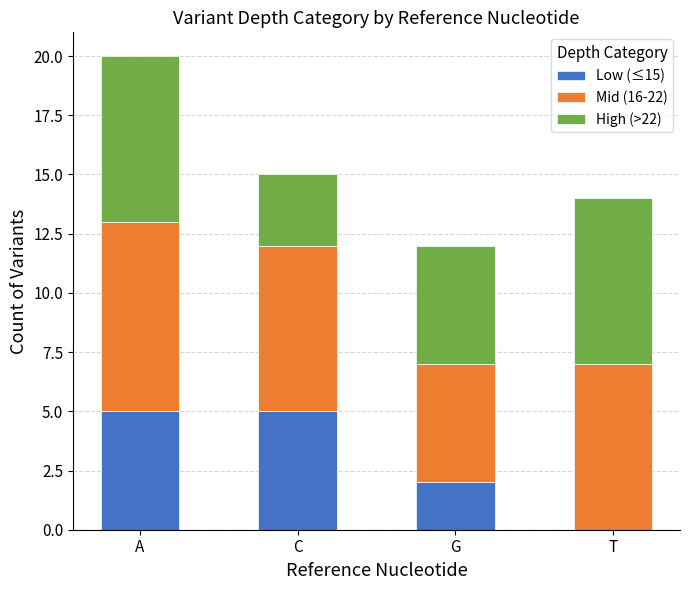

Is it true that Low (≤15) equals 7 at C?

False